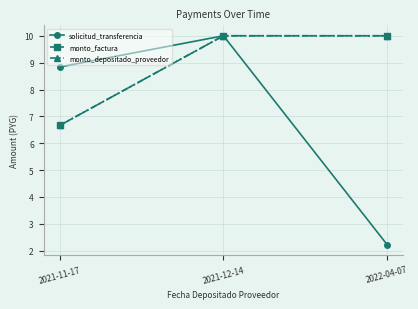

What is the difference between the maximum and minimum values in the monto_depositado_proveedor series?

3.3